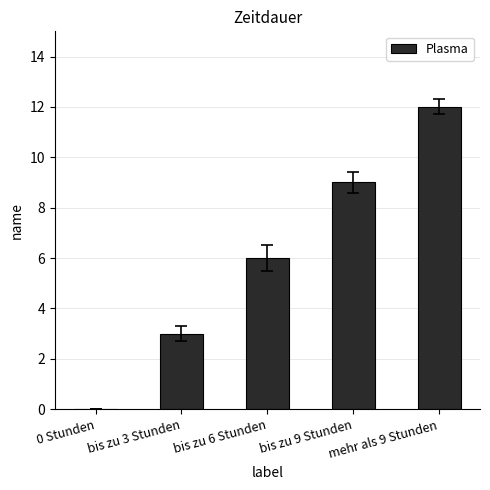

Between bis zu 3 Stunden and mehr als 9 Stunden, which is larger?

mehr als 9 Stunden